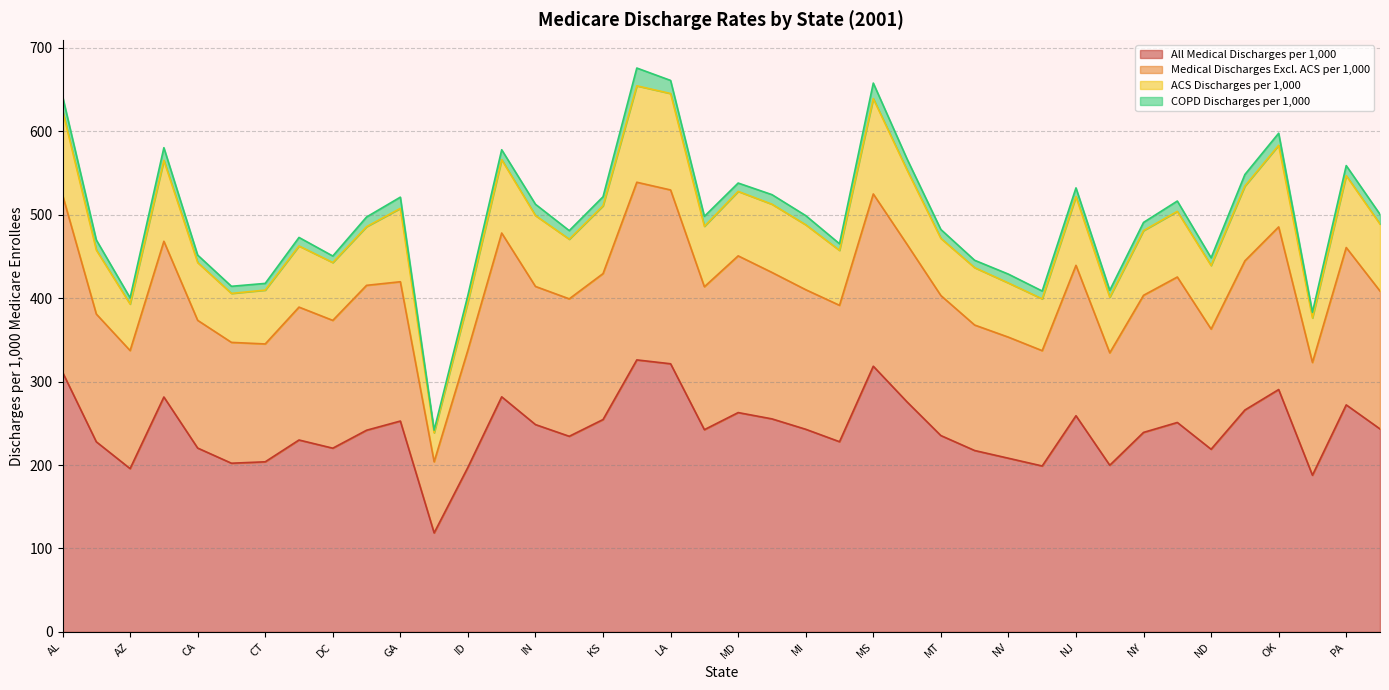

True or false: Medical Discharges Excl. ACS per 1,000 and All Medical Discharges per 1,000 intersect in this chart.

False